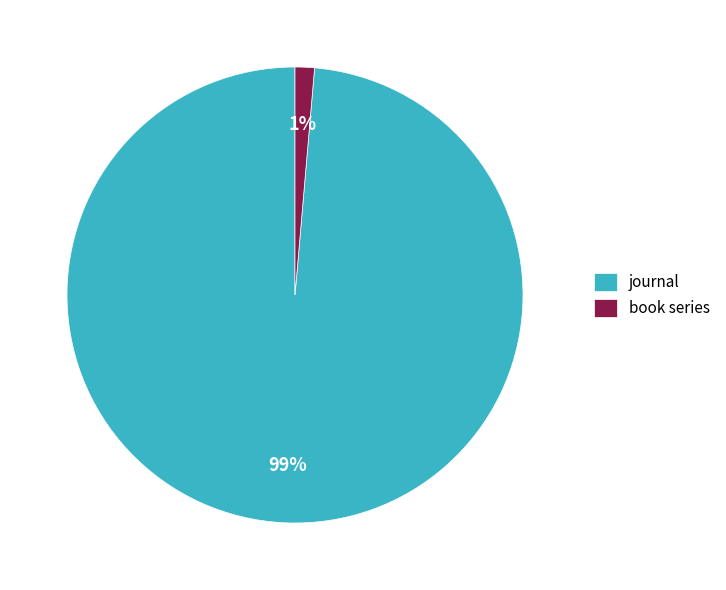

Which has a higher value, journal or book series?

journal